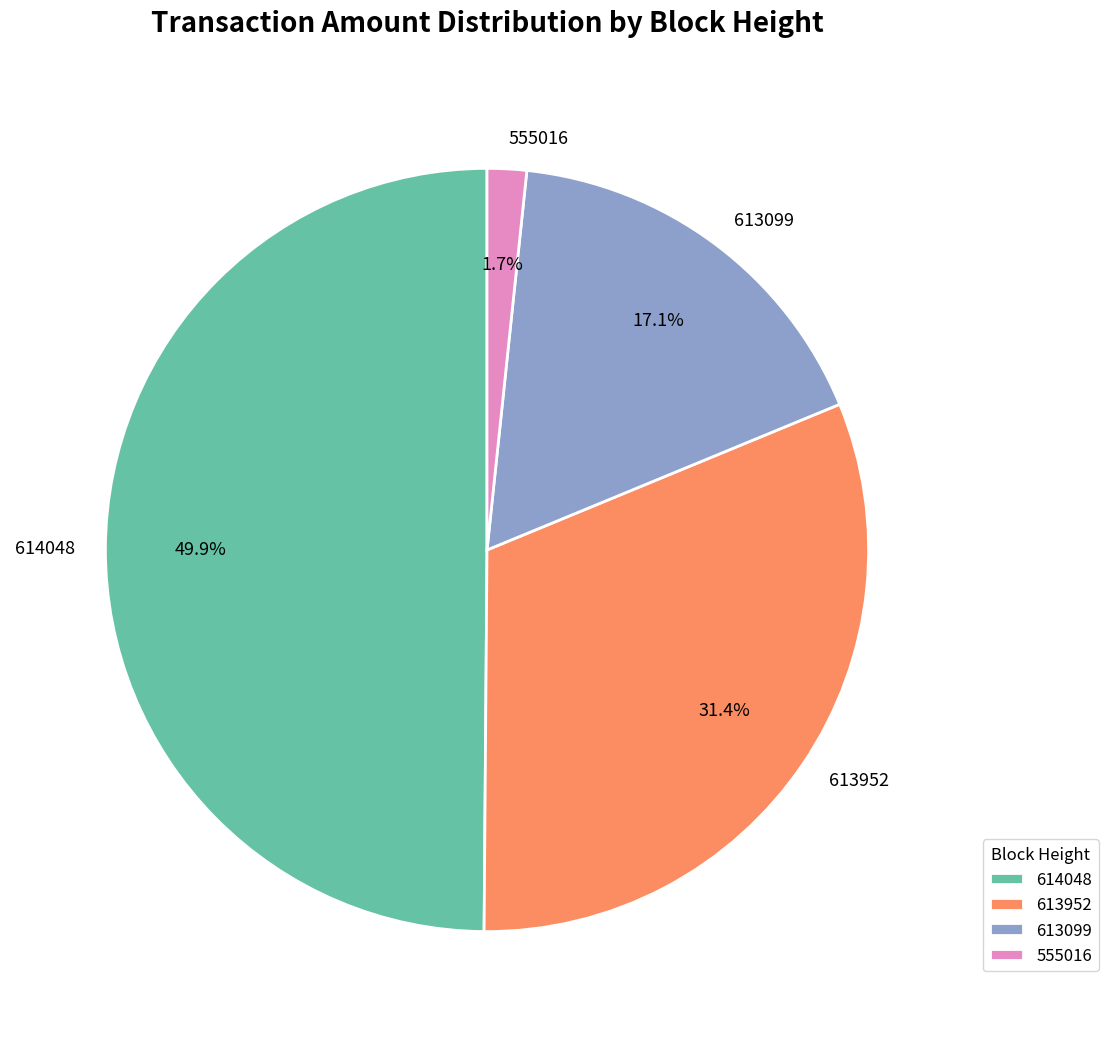

Is it true that 613952 is 24% of the pie?

False